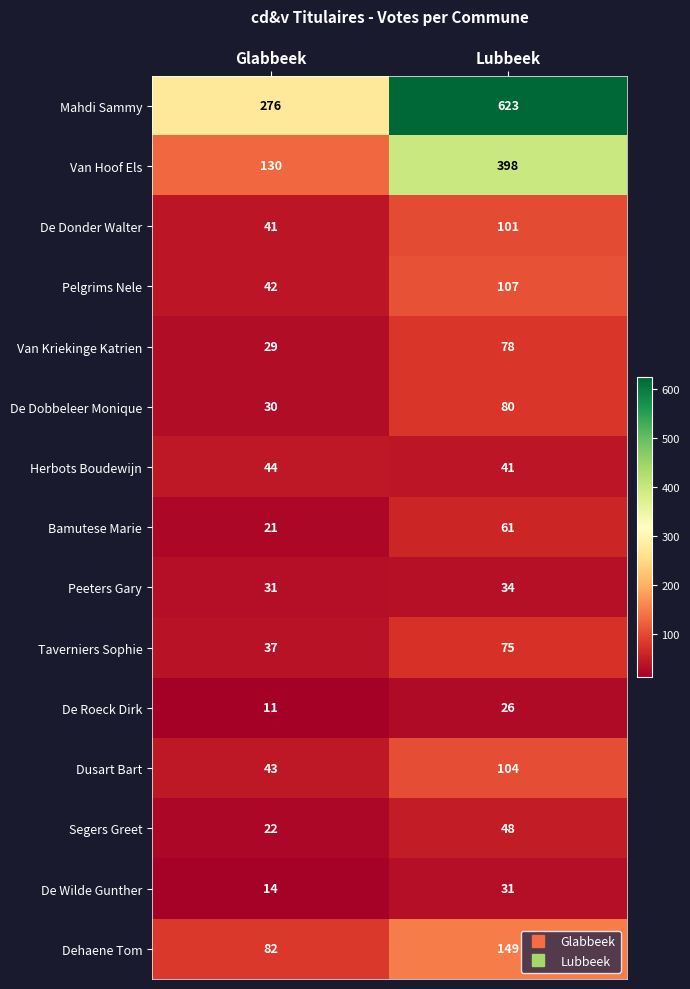

Reading left to right, list all the values displayed in this chart.

Mahdi Sammy: Glabbeek=276	Lubbeek=623
Van Hoof Els: Glabbeek=130	Lubbeek=398
De Donder Walter: Glabbeek=41	Lubbeek=101
Pelgrims Nele: Glabbeek=42	Lubbeek=107
Van Kriekinge Katrien: Glabbeek=29	Lubbeek=78
De Dobbeleer Monique: Glabbeek=30	Lubbeek=80
Herbots Boudewijn: Glabbeek=44	Lubbeek=41
Bamutese Marie: Glabbeek=21	Lubbeek=61
Peeters Gary: Glabbeek=31	Lubbeek=34
Taverniers Sophie: Glabbeek=37	Lubbeek=75
De Roeck Dirk: Glabbeek=11	Lubbeek=26
Dusart Bart: Glabbeek=43	Lubbeek=104
Segers Greet: Glabbeek=22	Lubbeek=48
De Wilde Gunther: Glabbeek=14	Lubbeek=31
Dehaene Tom: Glabbeek=82	Lubbeek=149